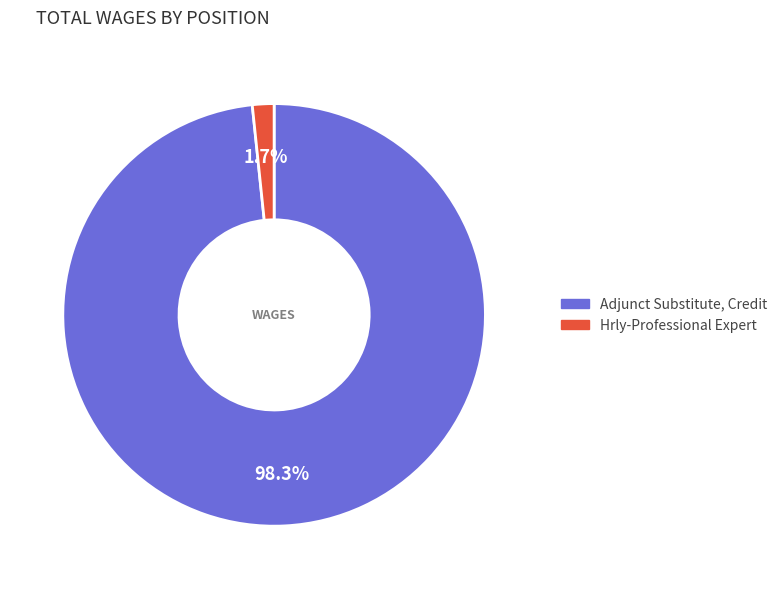

The Adjunct Substitute, Credit slice represents 84% of the pie. True or false?

False